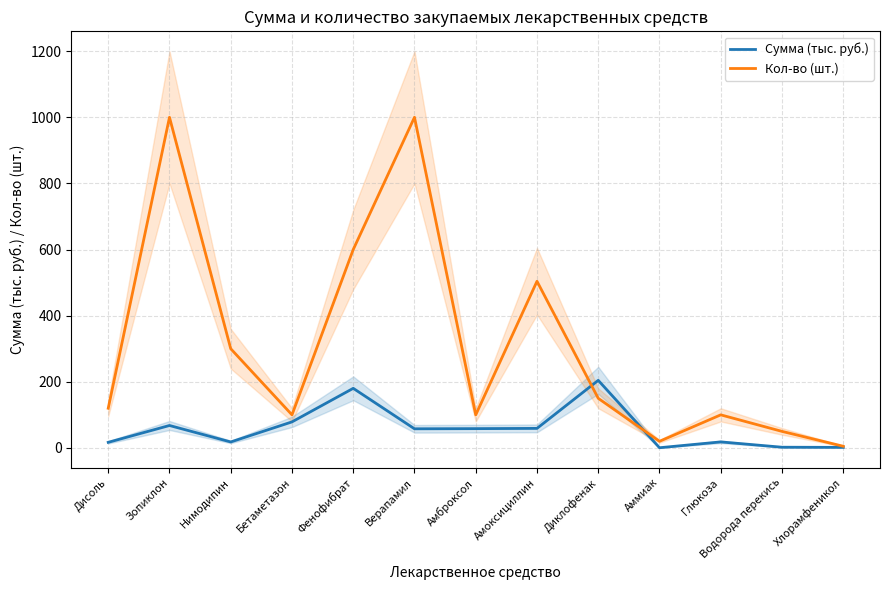

What is the highest value of the Кол-во (шт.) series?

1000.0